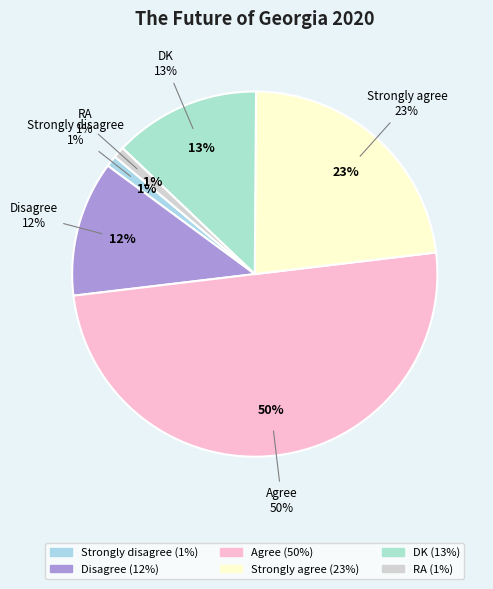

To the nearest percent, what is the combined percentage of Agree and DK?

63%